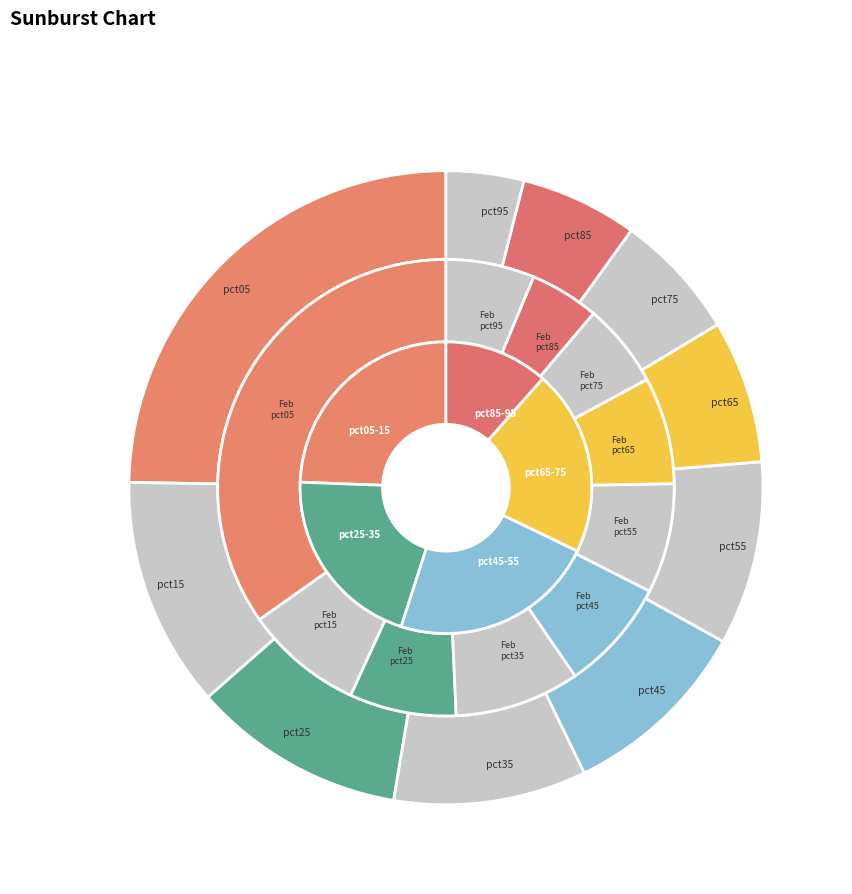

What is the largest slice in the pie chart?

pct05